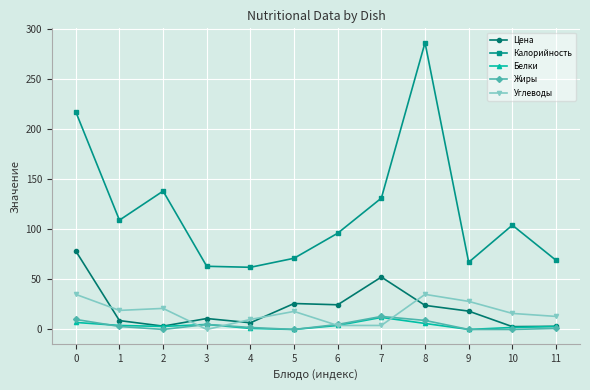

True or false: Калорийность and Углеводы intersect in this chart.

False